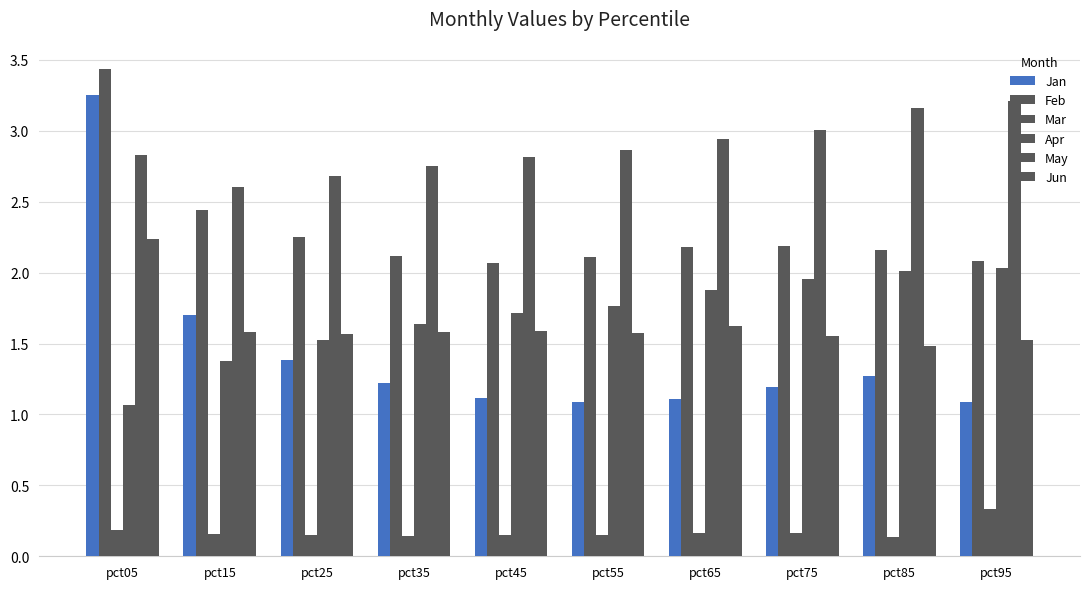

How many bars are there in each group?

6